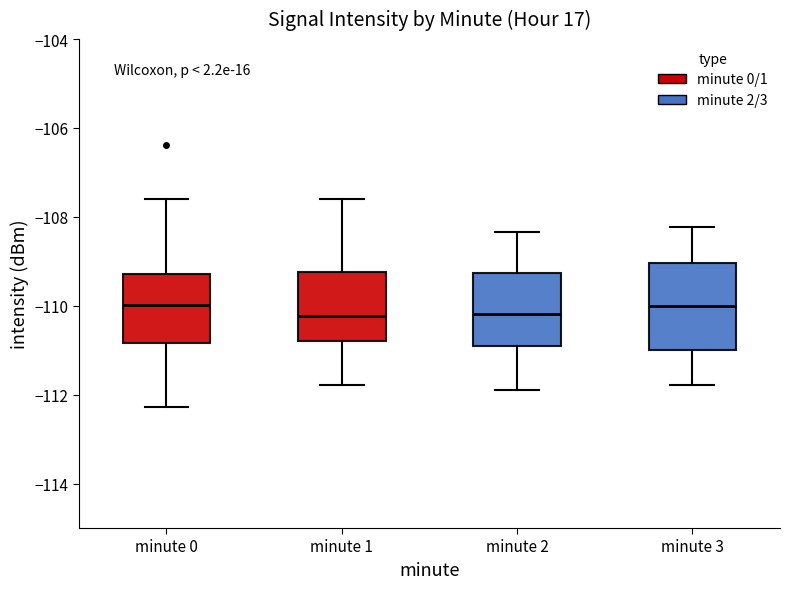

Reading left to right, read every box against the y-axis: the position of its median line, the range the box covers, and the ends of its whiskers. The values are not printed on the chart, so give them approximately, as read against the axis.

minute 0: median -110.0, box -110.8 to -109.2, whiskers -112.2 to -107.6
minute 1: median -110.2, box -110.8 to -109.2, whiskers -111.8 to -107.6
minute 2: median -110.2, box -111.0 to -109.2, whiskers -111.8 to -108.4
minute 3: median -110.0, box -111.0 to -109.0, whiskers -111.8 to -108.2